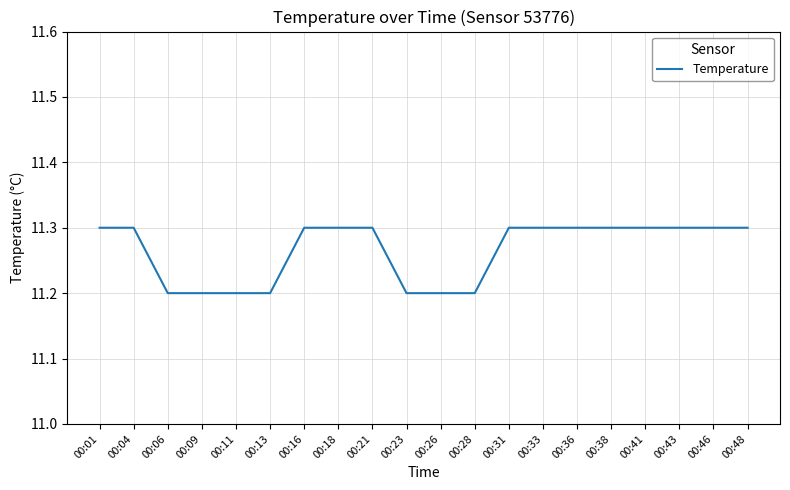

What is the minimum value shown in the chart?

11.2